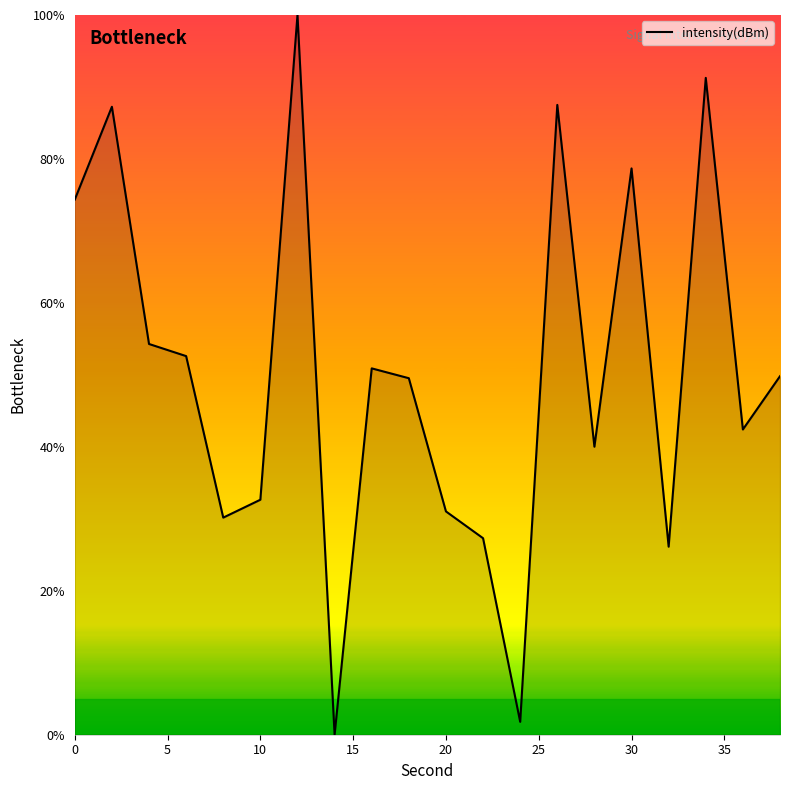

What is the difference between the maximum and minimum values?

100.0